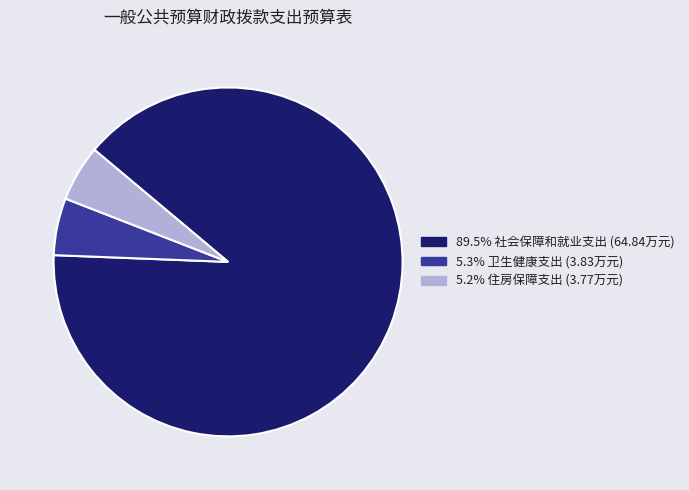

Is there a majority slice in this chart?

Yes